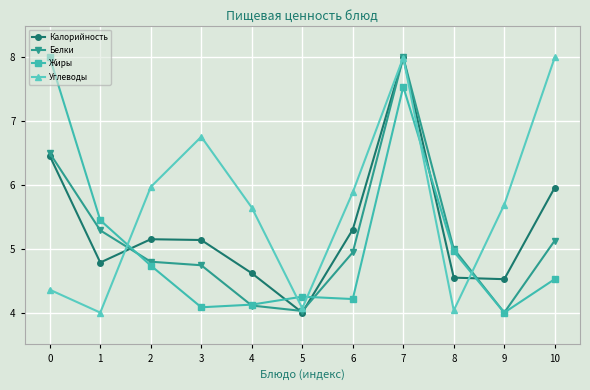

In Углеводы, how many points are lower than both neighbors (excluding endpoints)?

3